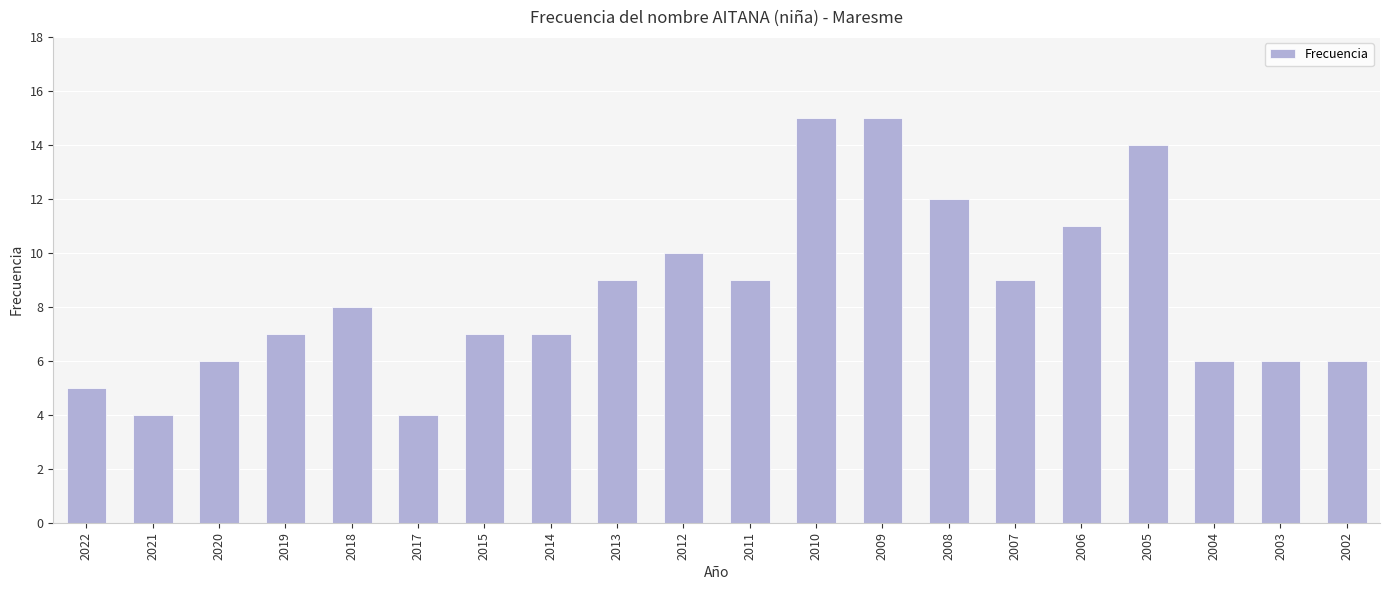

How many values are below 8?

10